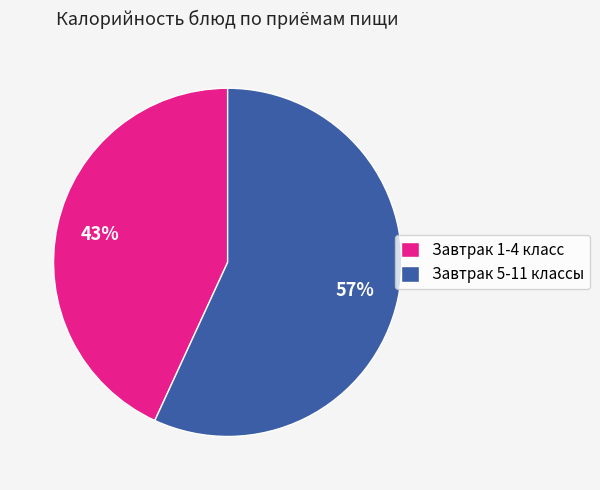

Rank the categories by value from lowest to highest.

Завтрак 1-4 класс, Завтрак 5-11 классы